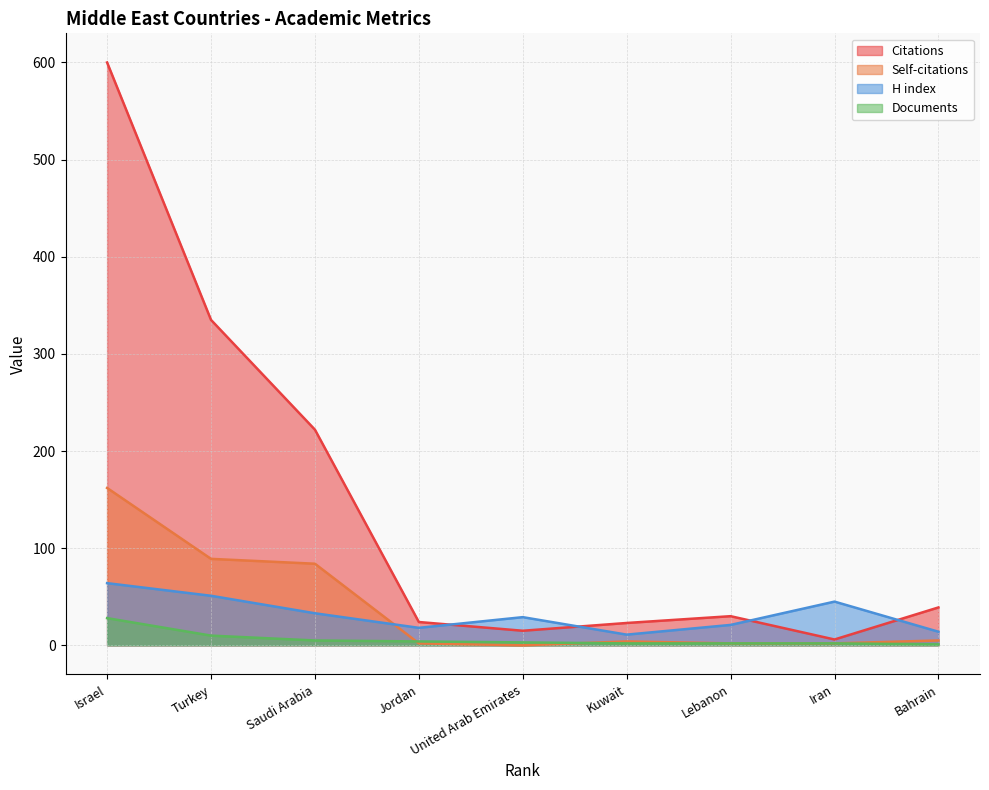

Which series has the widest spread of values?

Citations